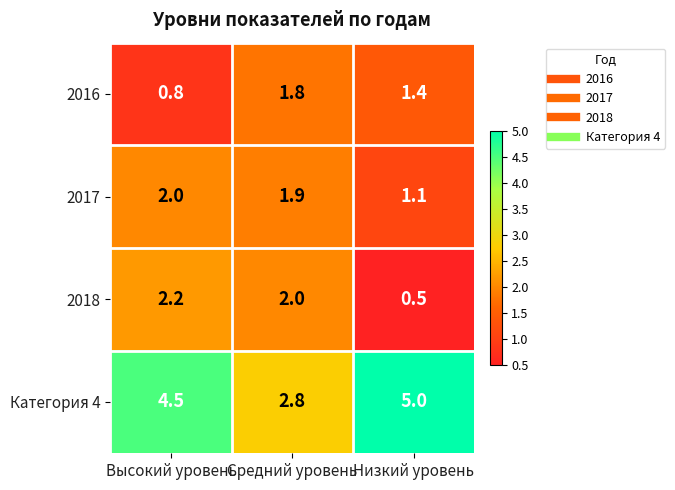

Count the 2017 values in the range 1 to 2.

3